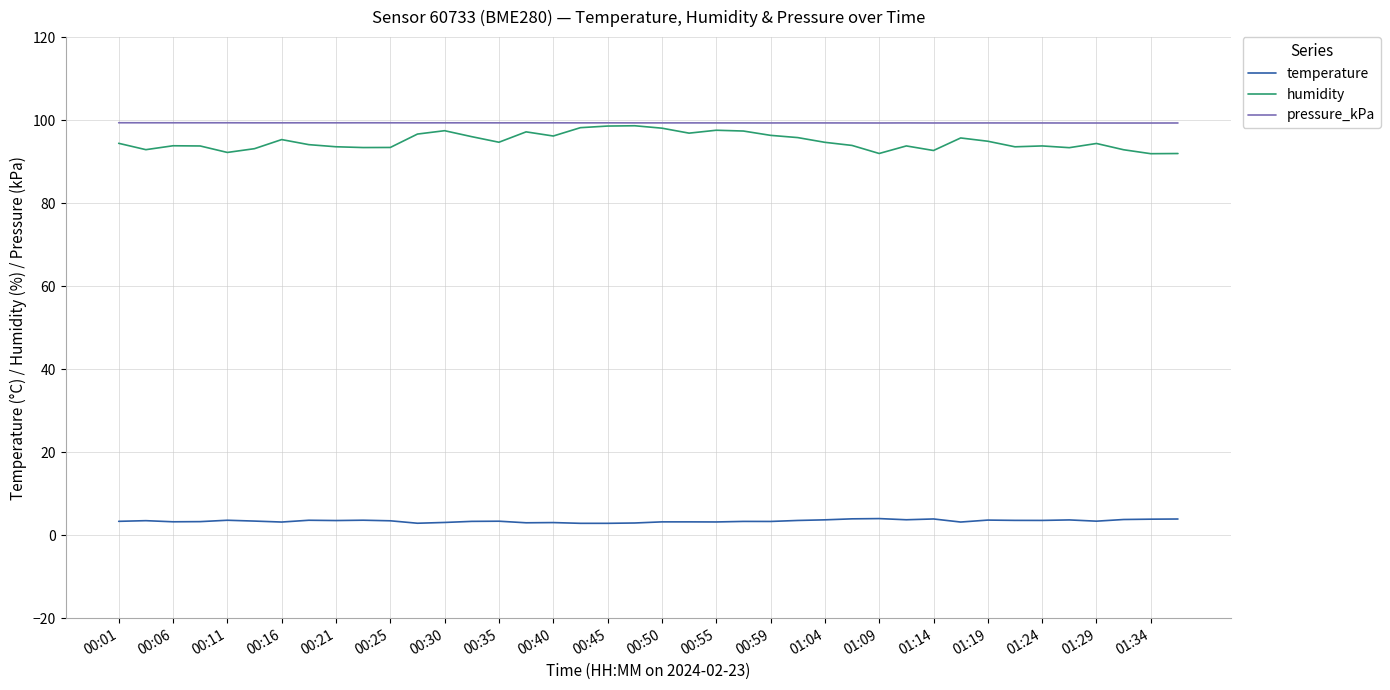

True or false: humidity and temperature intersect in this chart.

False